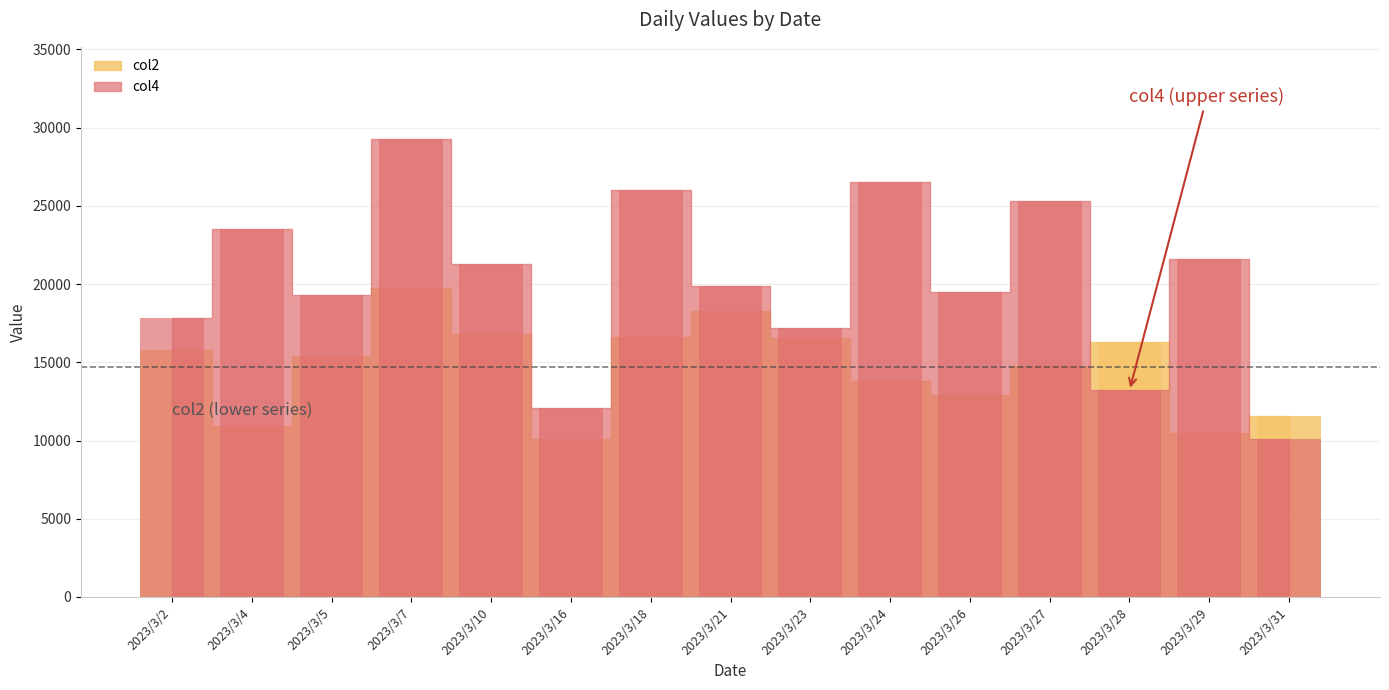

The value of col4 at 2023/3/24 is 26500. True or false?

True